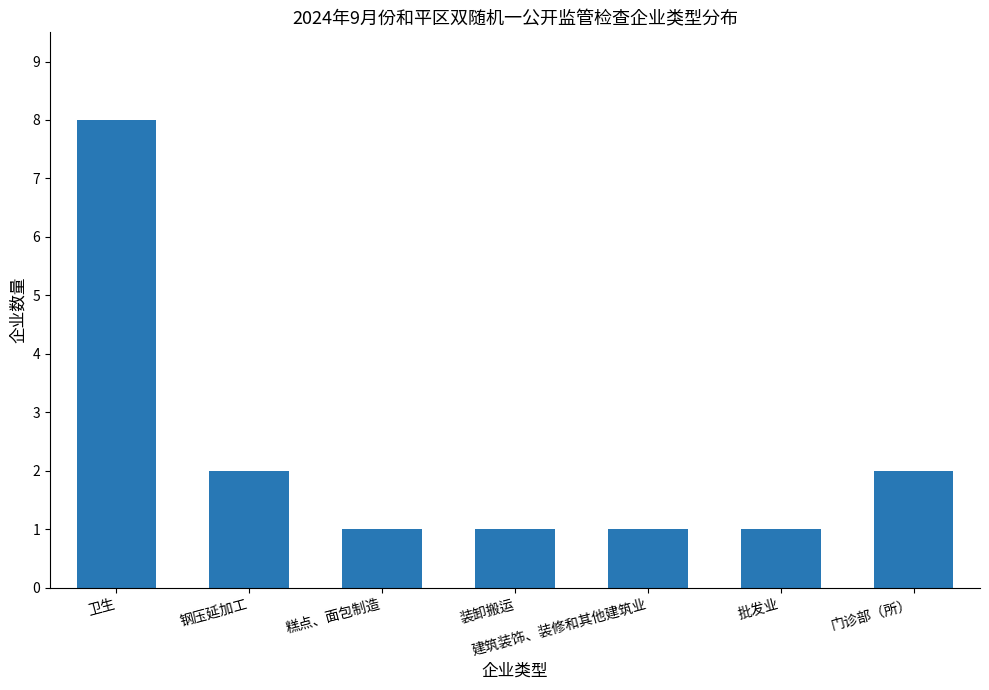

Between 卫生 and 建筑装饰、装修和其他建筑业, which is larger?

卫生